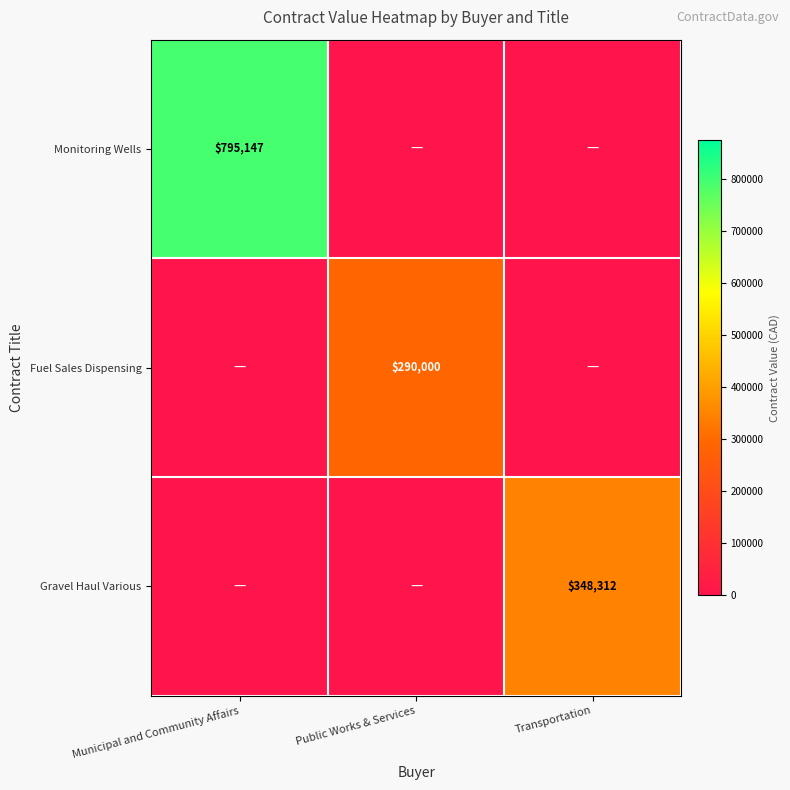

True or false: Monitoring Wells has a value of 795147 at Municipal and Community Affairs.

True